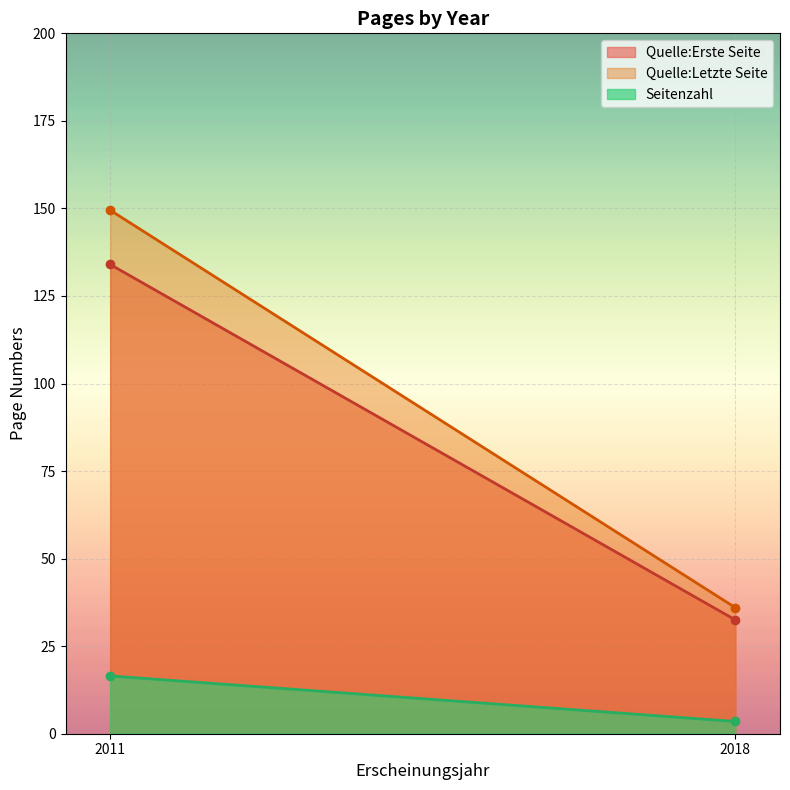

The Quelle:Letzte Seite series shows 91 at 2018. True or false?

False